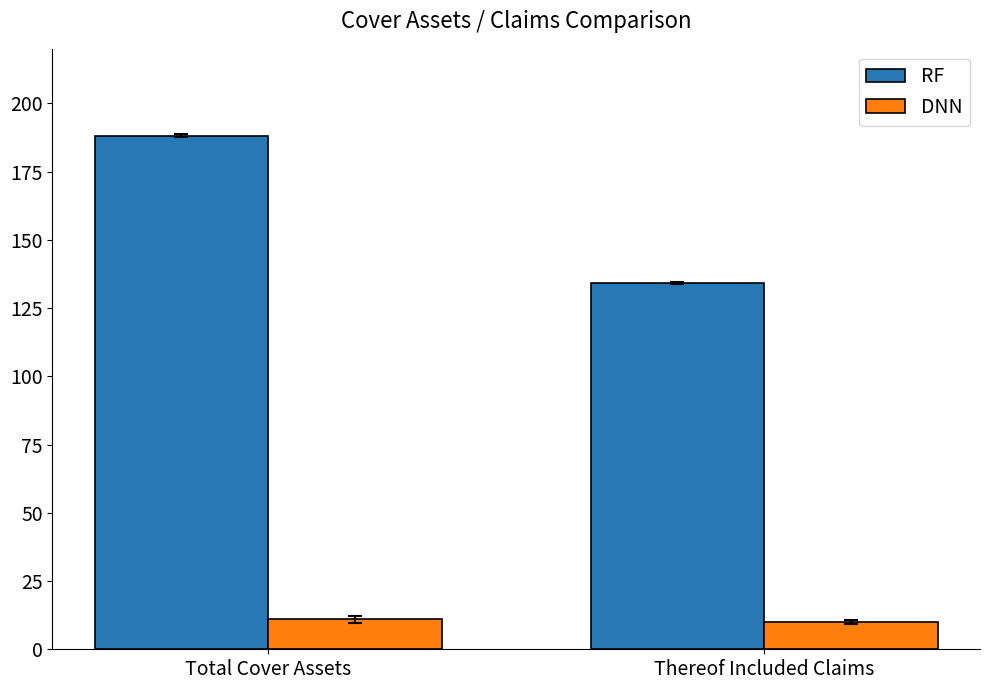

Where is RF nearest to the value 161?

Thereof Included Claims